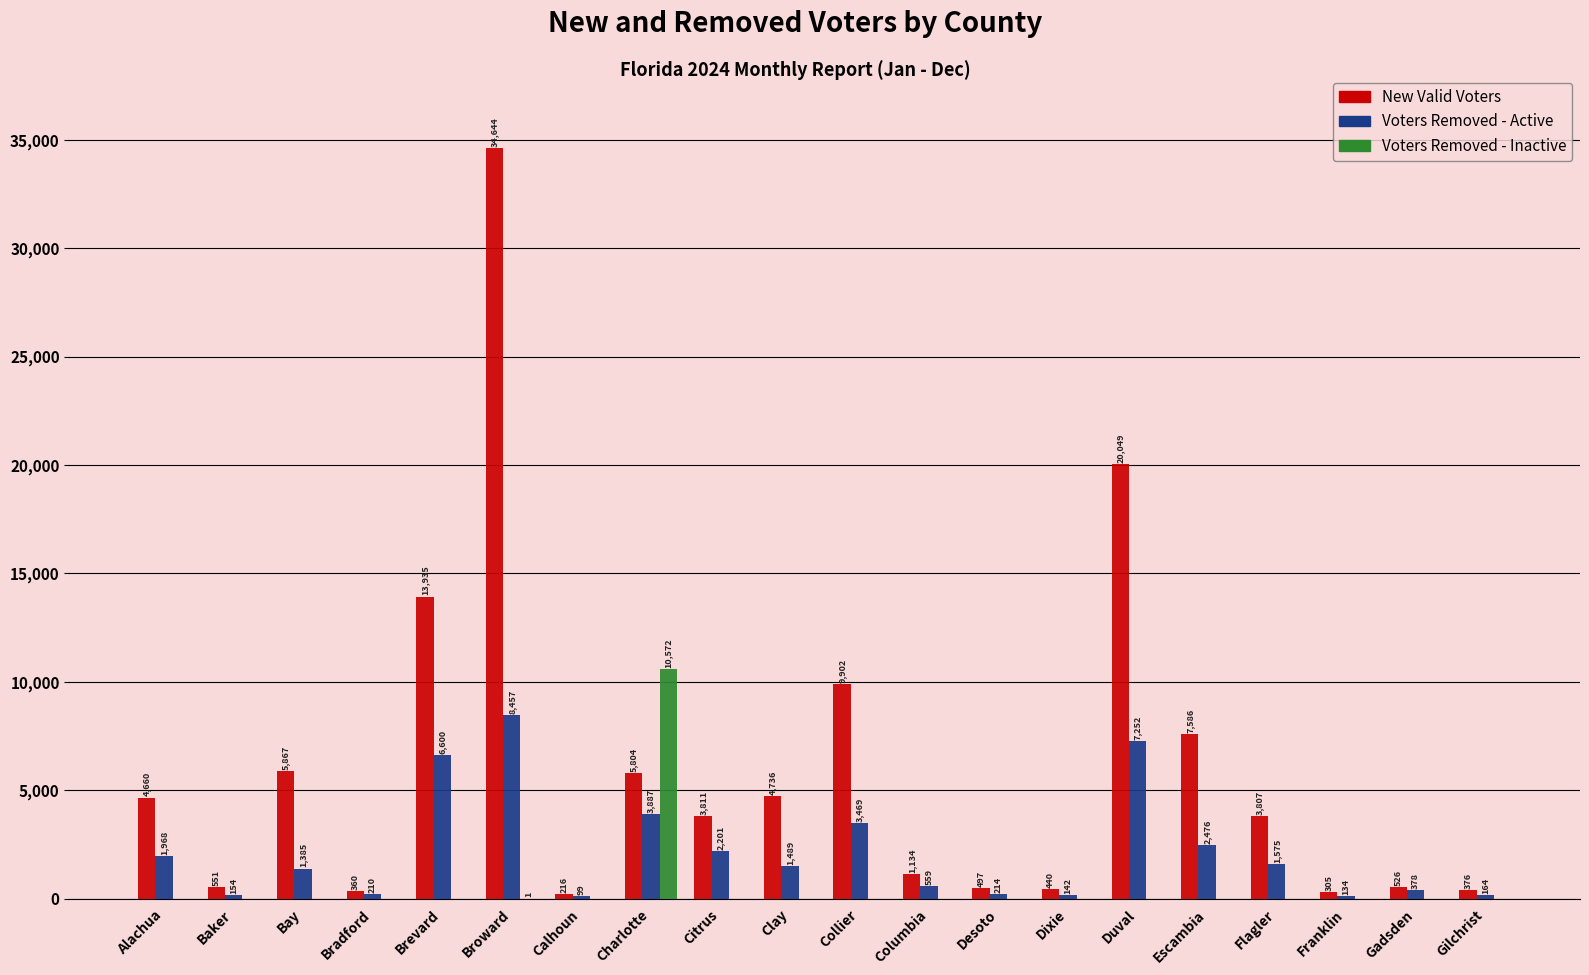

Reading right to left, list all the values displayed in this chart.

New Valid Voters: Gilchrist=376	Gadsden=526	Franklin=305	Flagler=3807	Escambia=7586	Duval=20049	Dixie=440	Desoto=497	Columbia=1134	Collier=9902	Clay=4736	Citrus=3811	Charlotte=5804	Calhoun=216	Broward=34644	Brevard=13935	Bradford=360	Bay=5867	Baker=551	Alachua=4660
Voters Removed - Active: Gilchrist=164	Gadsden=378	Franklin=134	Flagler=1575	Escambia=2476	Duval=7252	Dixie=142	Desoto=214	Columbia=559	Collier=3469	Clay=1489	Citrus=2201	Charlotte=3887	Calhoun=99	Broward=8457	Brevard=6600	Bradford=210	Bay=1385	Baker=154	Alachua=1968
Voters Removed - Inactive: Gilchrist=0	Gadsden=0	Franklin=0	Flagler=0	Escambia=0	Duval=0	Dixie=0	Desoto=0	Columbia=0	Collier=0	Clay=0	Citrus=0	Charlotte=10572	Calhoun=0	Broward=1	Brevard=0	Bradford=0	Bay=0	Baker=0	Alachua=0